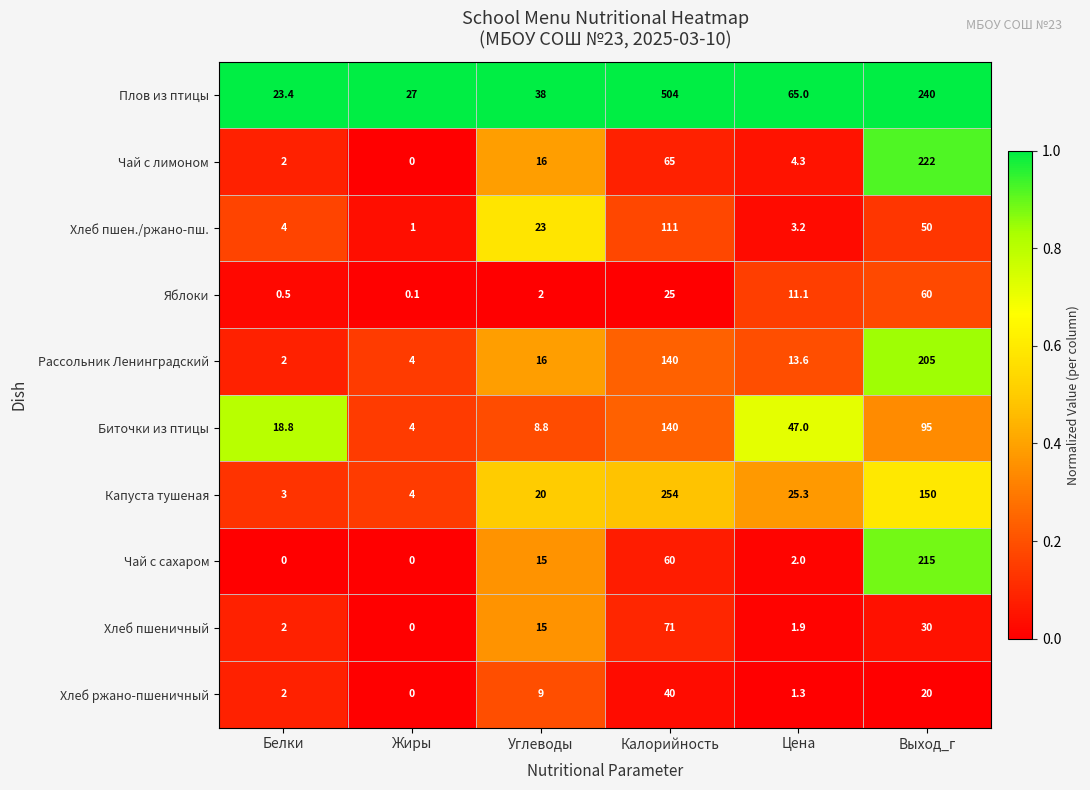

List the series in order of their peak value, highest first.

Плов из птицы, Капуста тушеная, Чай с лимоном, Чай с сахаром, Рассольник Ленинградский, Биточки из птицы, Хлеб пшен./ржано-пш., Хлеб пшеничный, Яблоки, Хлеб ржано-пшеничный